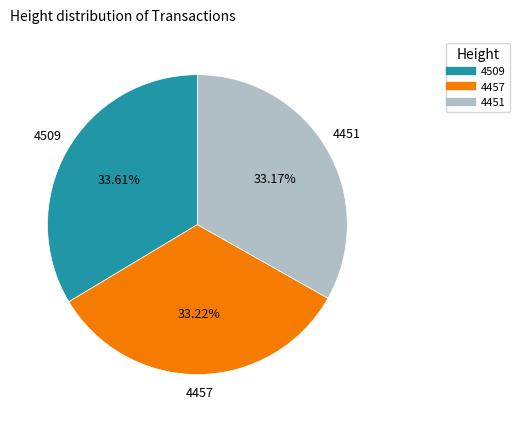

Is there any slice that represents more than half of the pie?

No